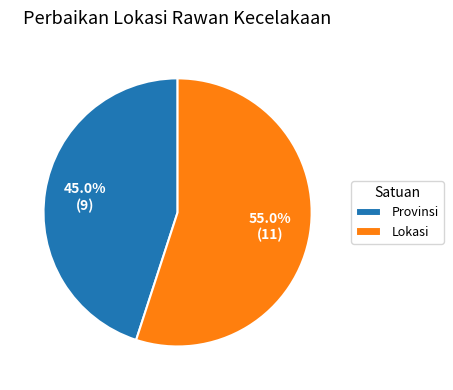

To the nearest percent, what is the average slice percentage?

50%